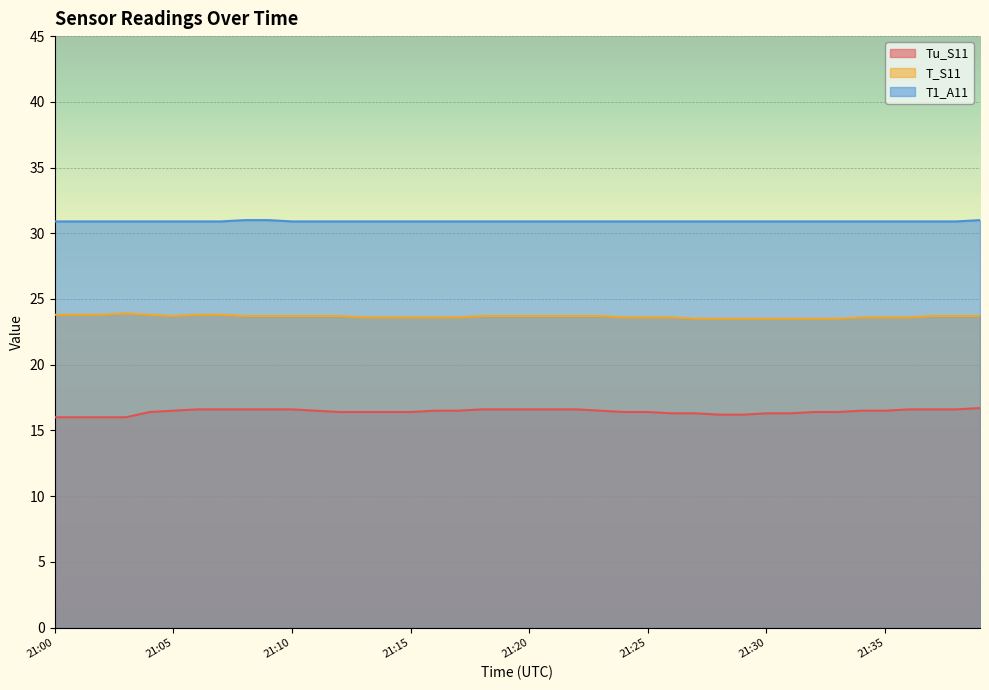

What is the approximate value of T_S11 at 21:18?

23.7